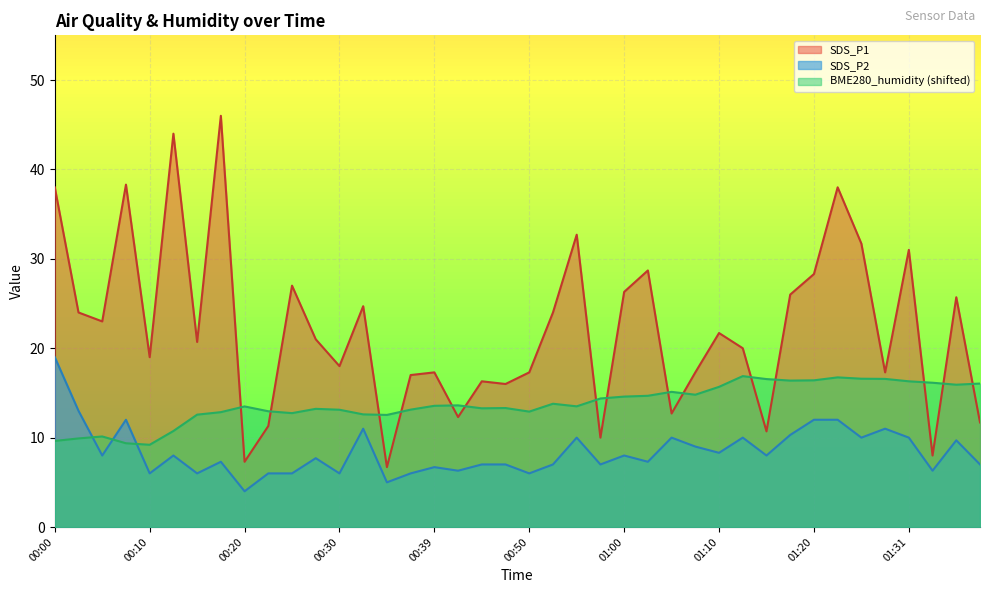

At how many categories does at least one series exceed 40?

2